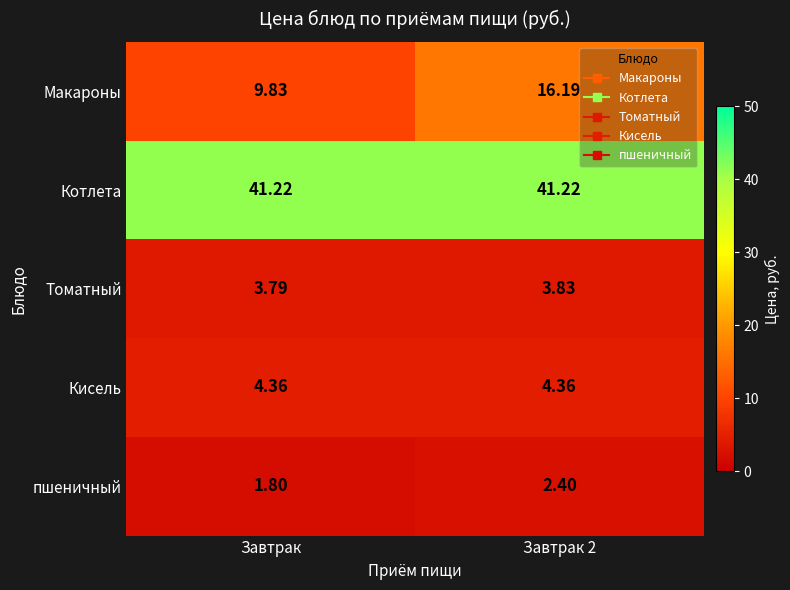

Which category has the lowest value in the пшеничный series?

Завтрак